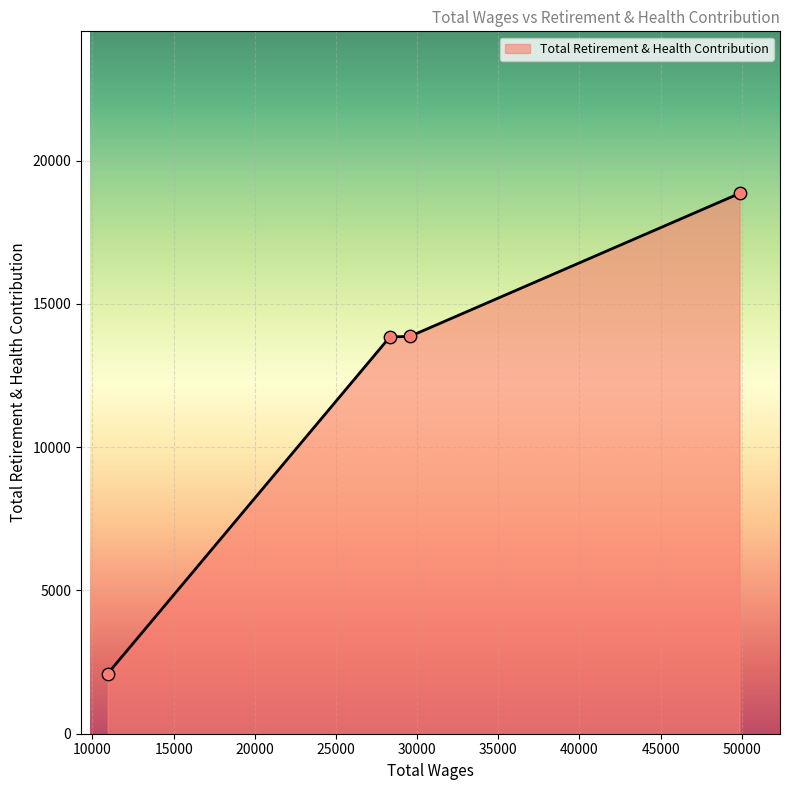

What is the sum of all values?

48652